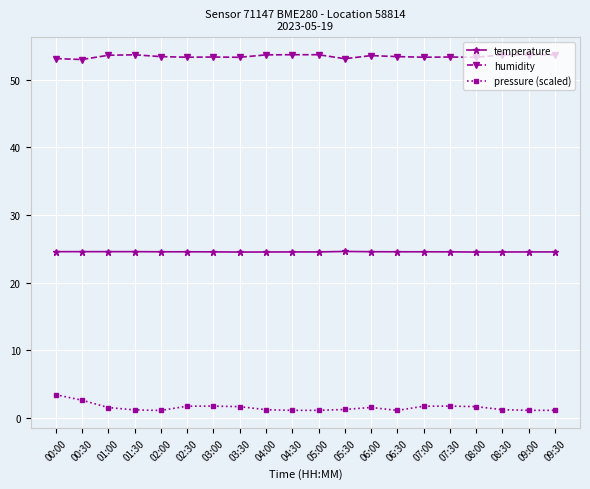

True or false: pressure (scaled) has more than 0 interior local peaks.

True